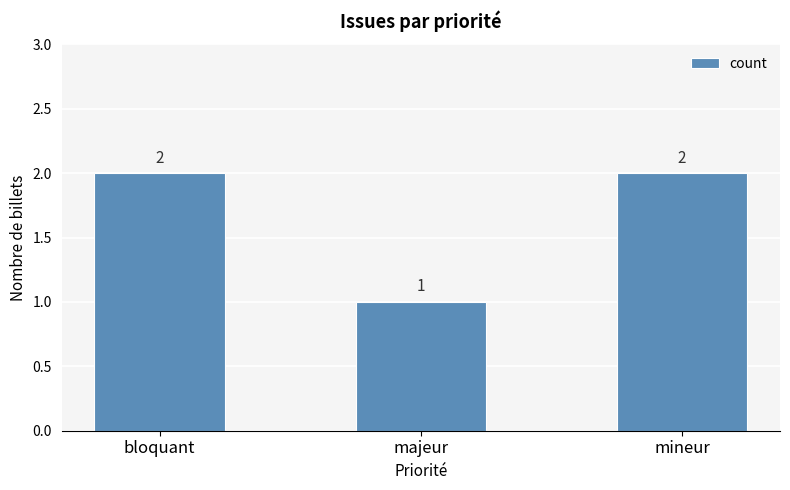

What is the sum of all values?

5